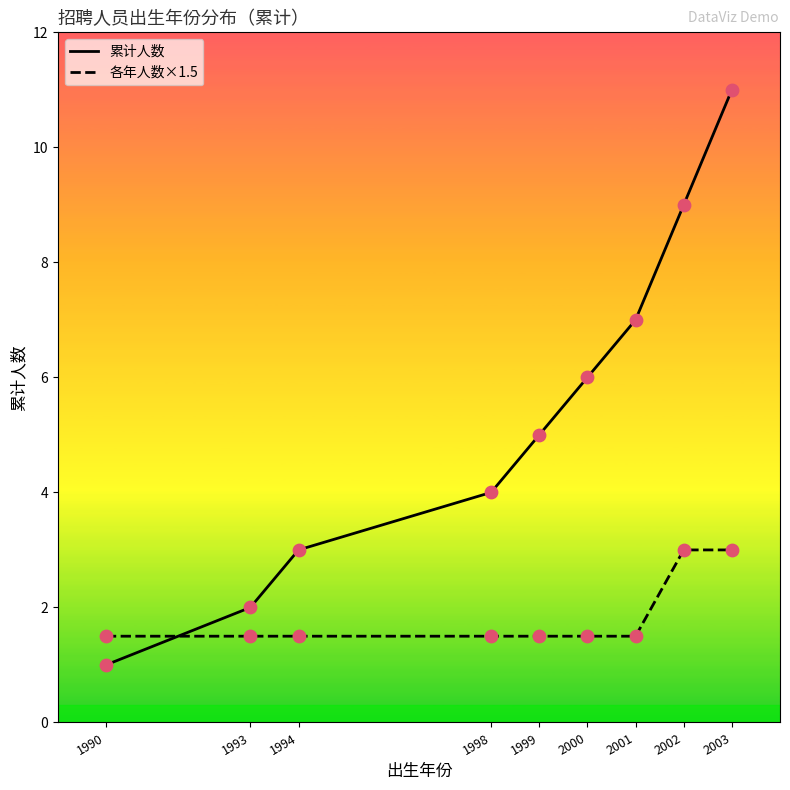

Is the value of 累计人数 at 2002 greater than the value of 各年人数×1.5 at 1999?

Yes